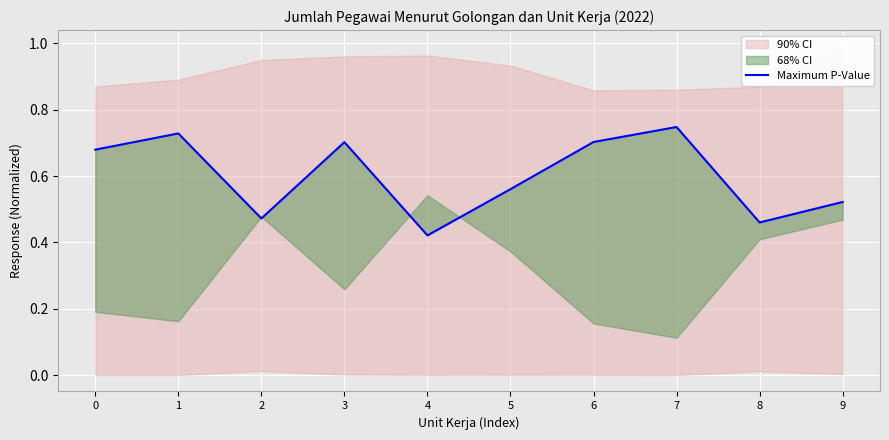

True or false: the data shows 0.4 at 4.

True